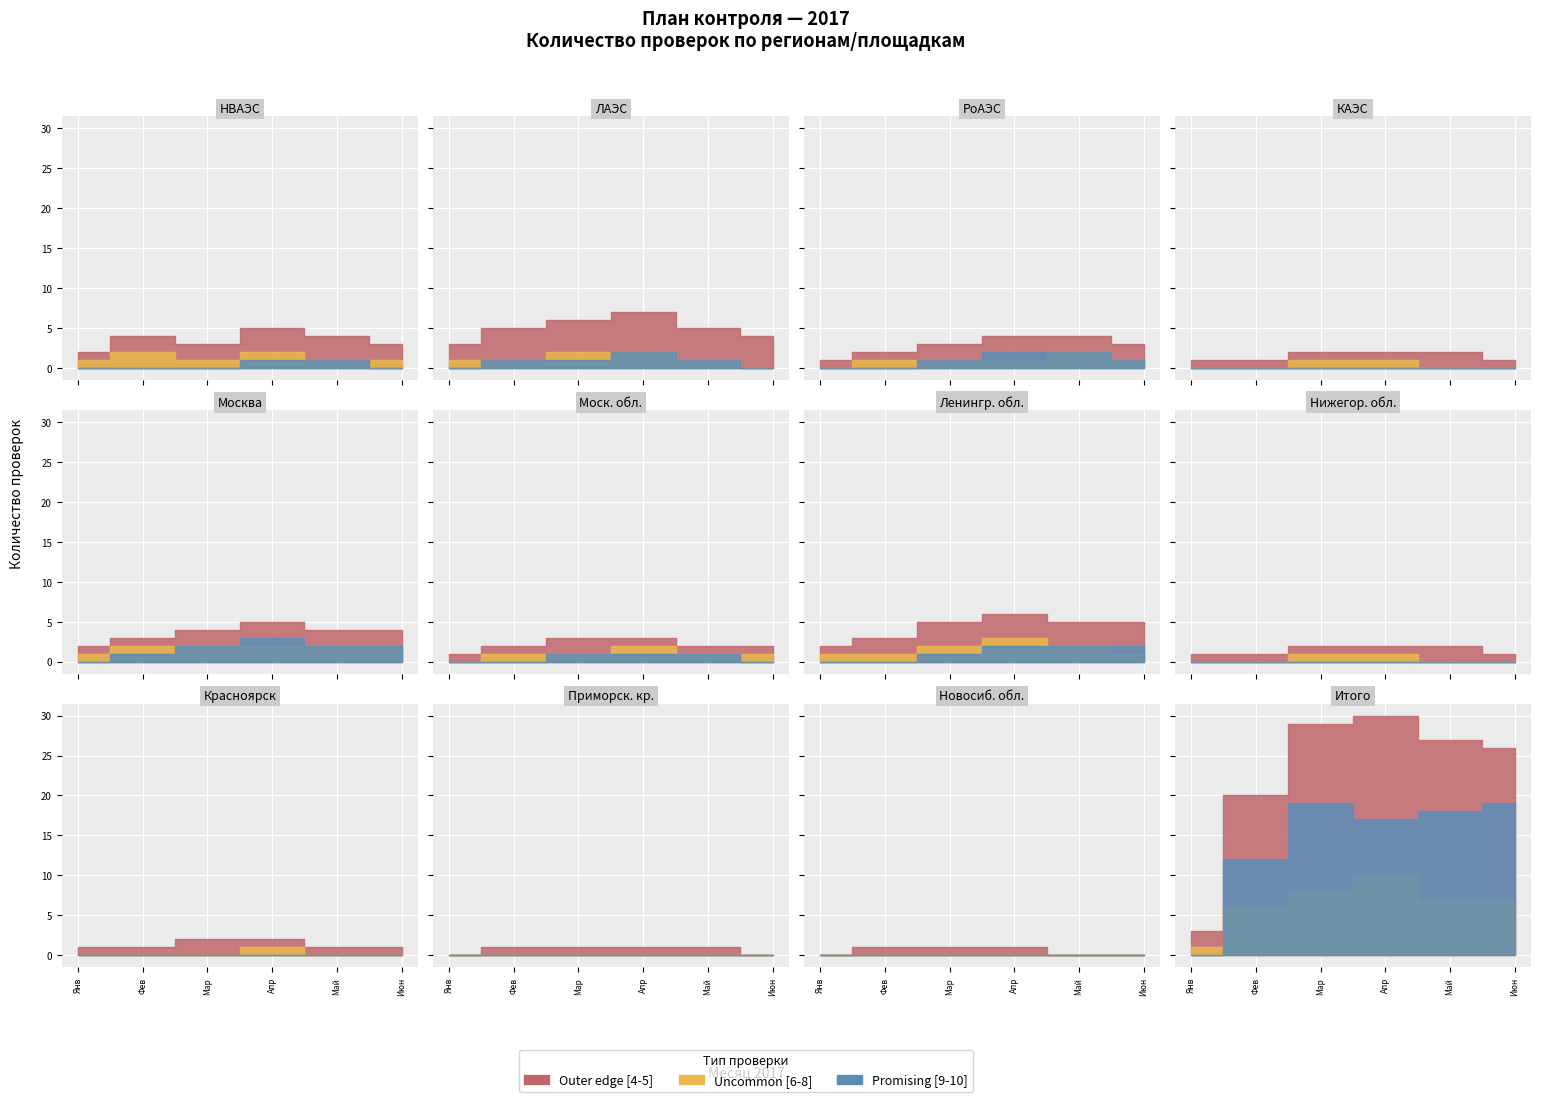

What is the difference between the maximum and minimum values in the Uncommon [6-8] series?

10